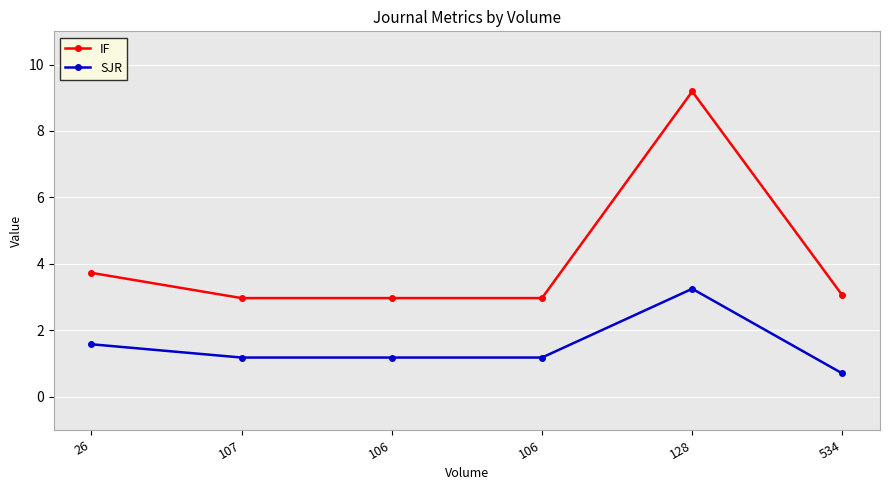

How many series are shown in this chart?

2